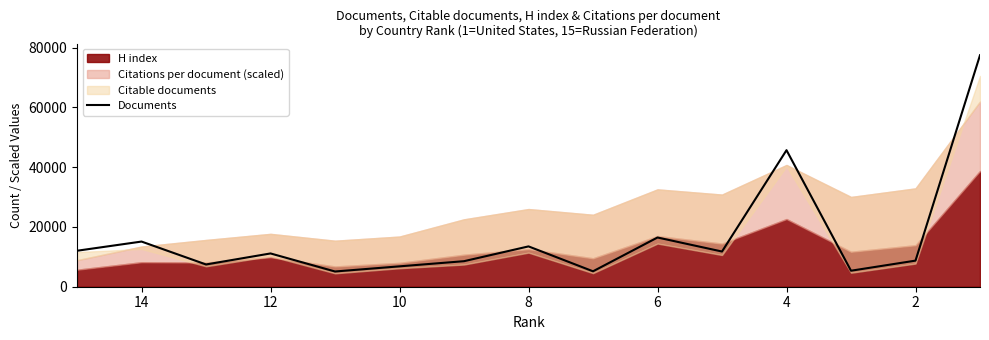

What is the minimum value shown in the chart?

5093